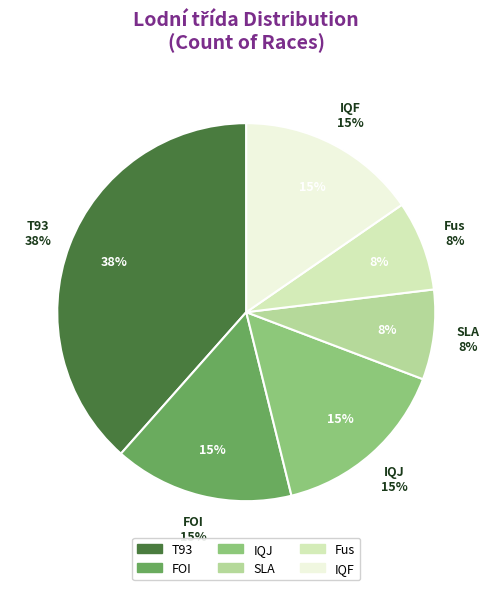

What is the smallest slice in the pie chart?

SLA